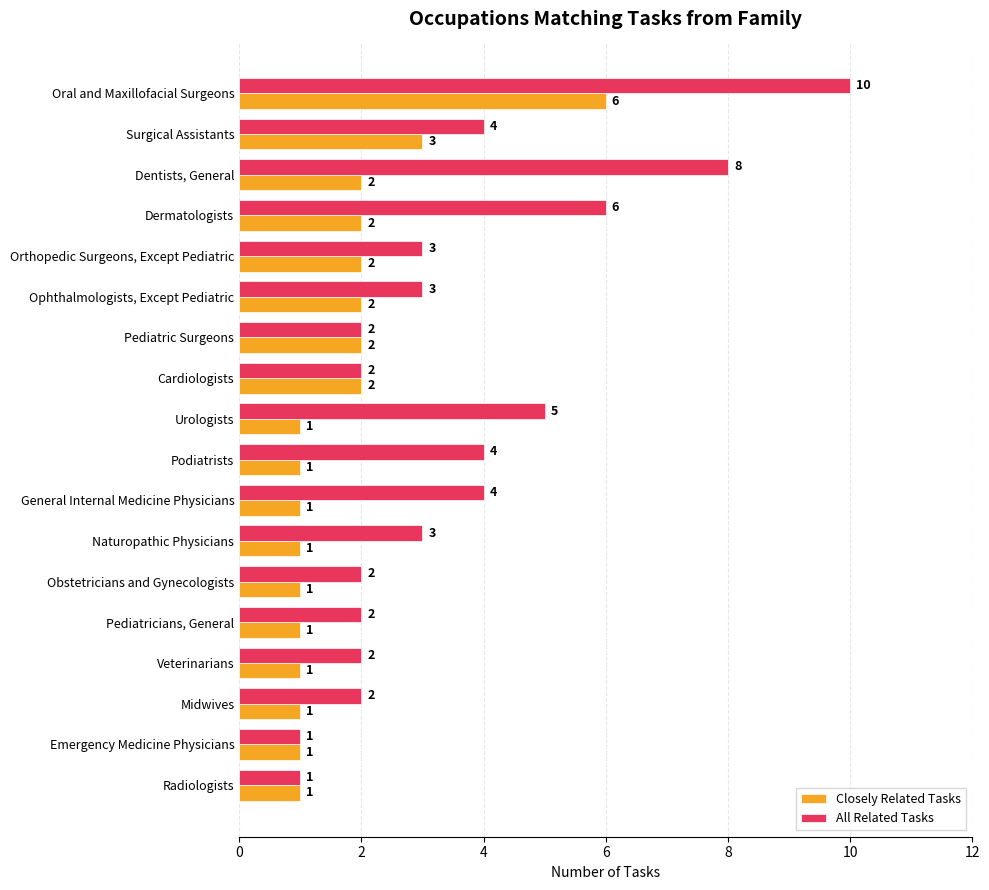

The Closely Related Tasks series shows 1 at Urologists. True or false?

True